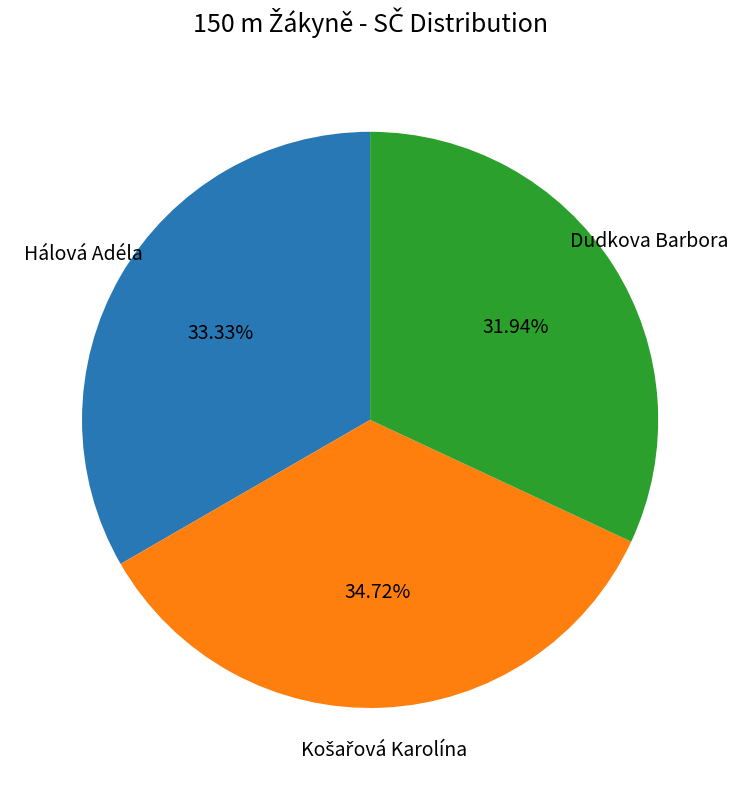

Count the number of slices in the pie.

3